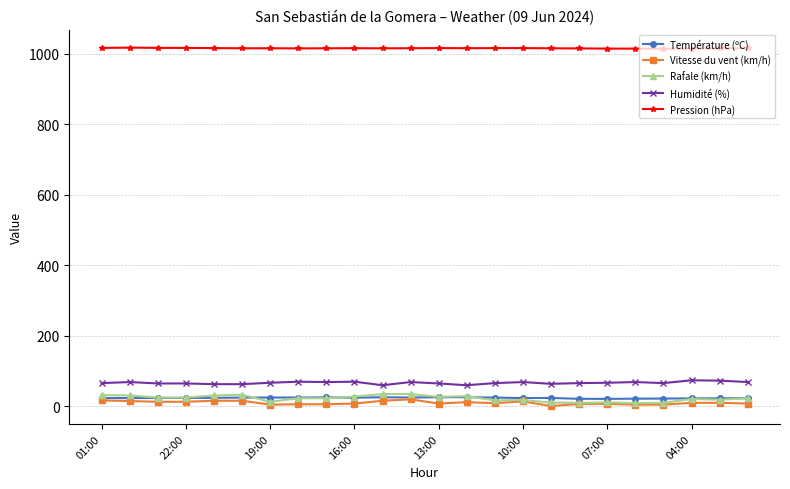

True or false: Vitesse du vent (km/h) and Humidité (%) cross at least once.

False